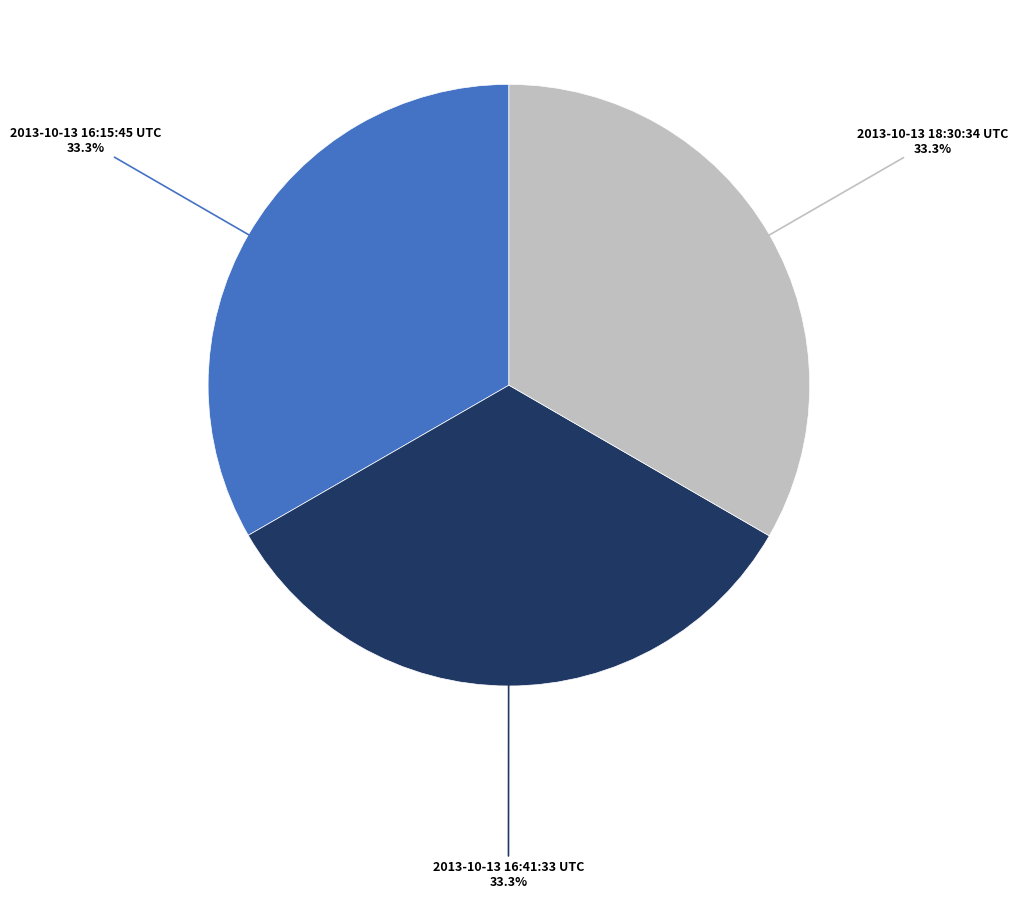

Approximately how many times larger is the value at 2013-10-13 16:15:45 UTC compared to 2013-10-13 16:41:33 UTC?

1.0